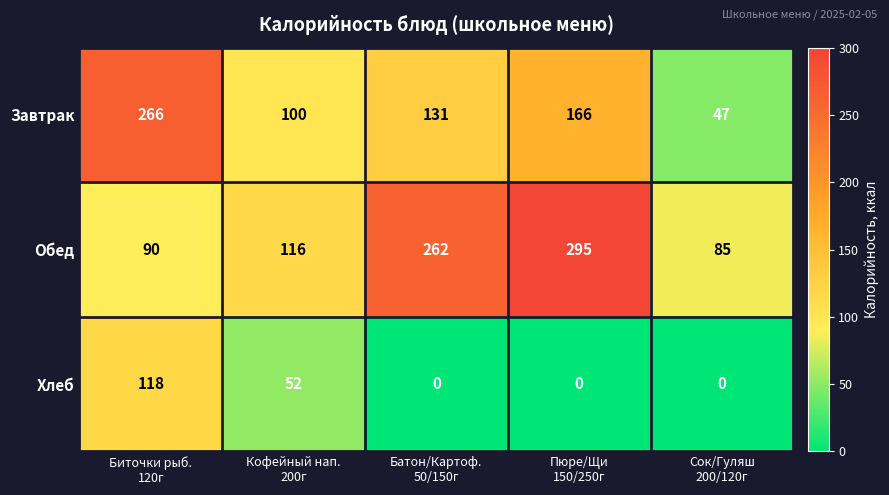

How many Завтрак values are between 100 and 166?

3